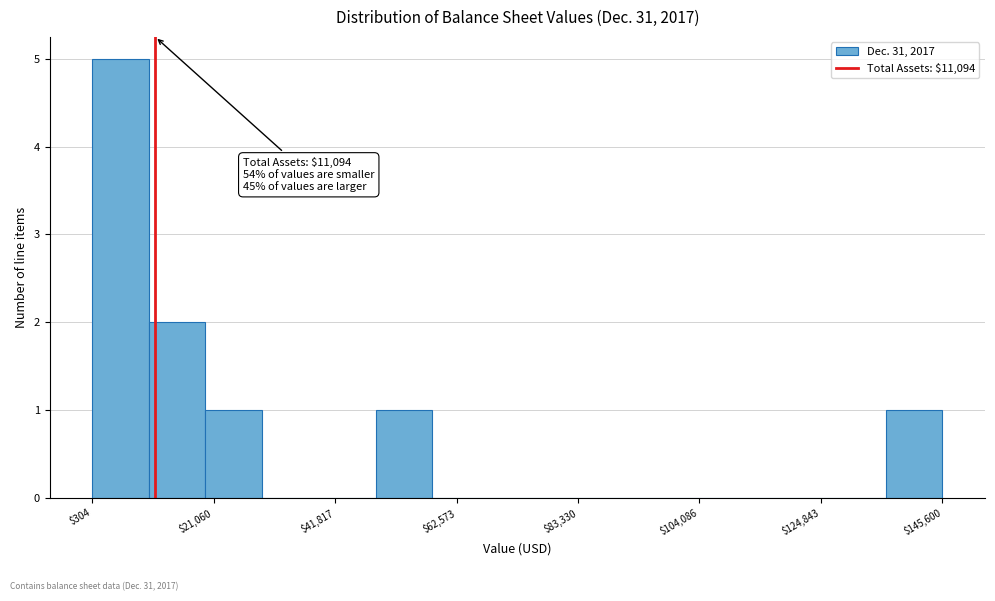

Around what value on the x-axis is the tallest bar? Give the approximate position of its centre, as read against the axis.

5000